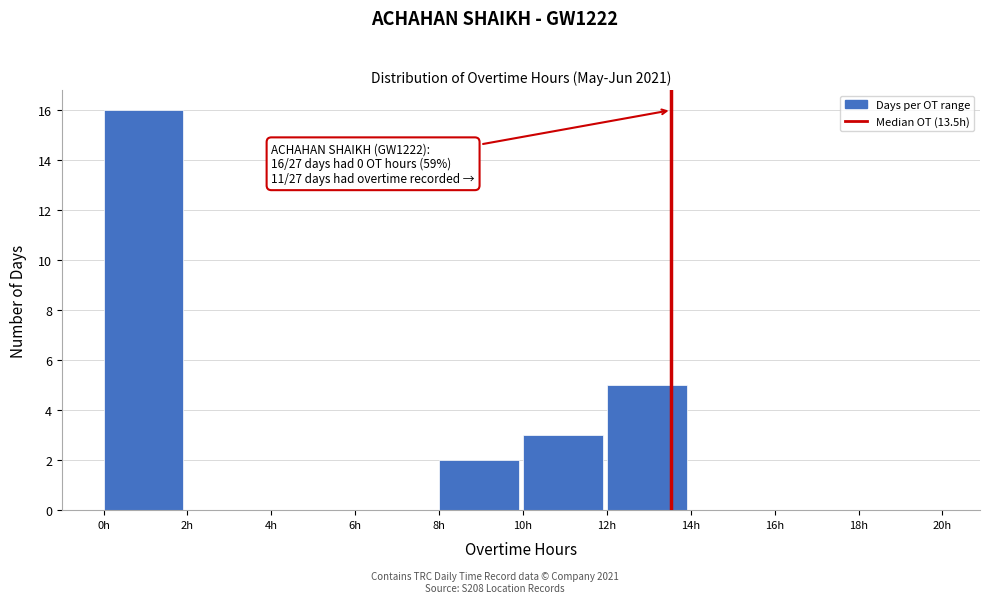

Which range on the x-axis has the tallest bar?

0 to 2